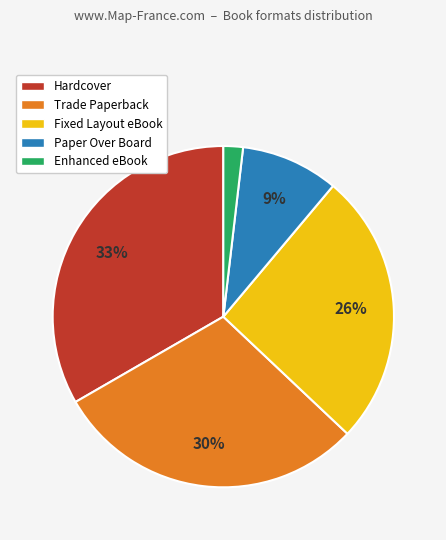

Which has a higher value, Fixed Layout eBook or Trade Paperback?

Trade Paperback